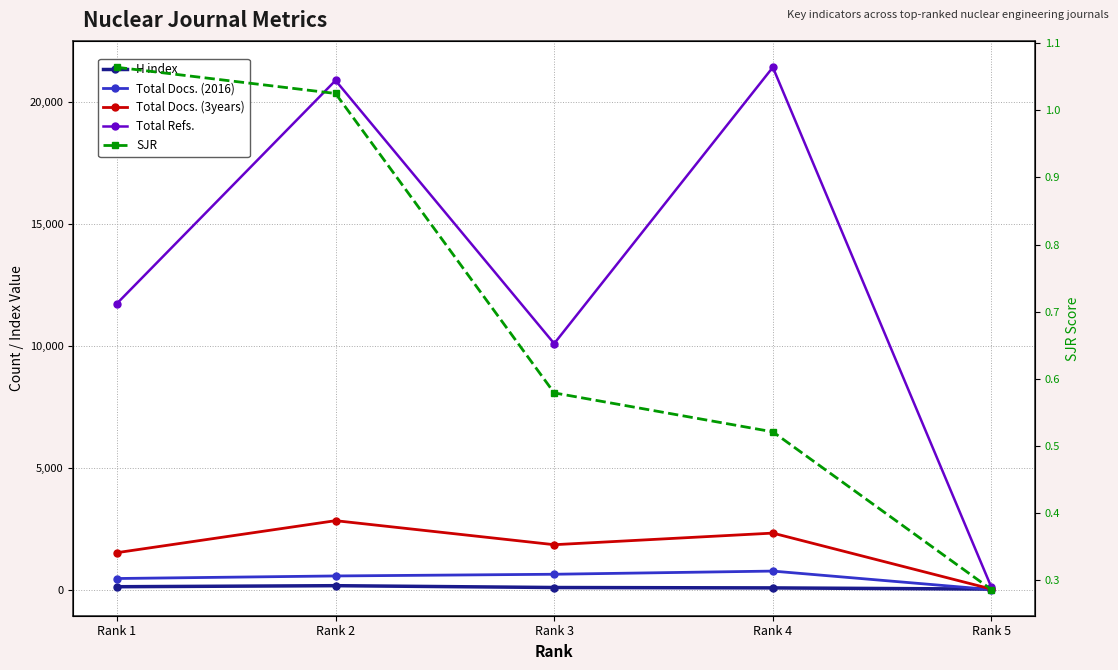

Reading left to right, extract all data points from this chart.

H index: 123.0	166.0	91.0	75.0	26.0
Total Docs. (2016): 460.0	565.0	635.0	765.0	5.0
Total Docs. (3years): 1520.0	2833.0	1847.0	2323.0	27.0
Total Refs.: 11740.0	20892.0	10098.0	21432.0	92.0
SJR: 1.1	1.0	0.6	0.5	0.3